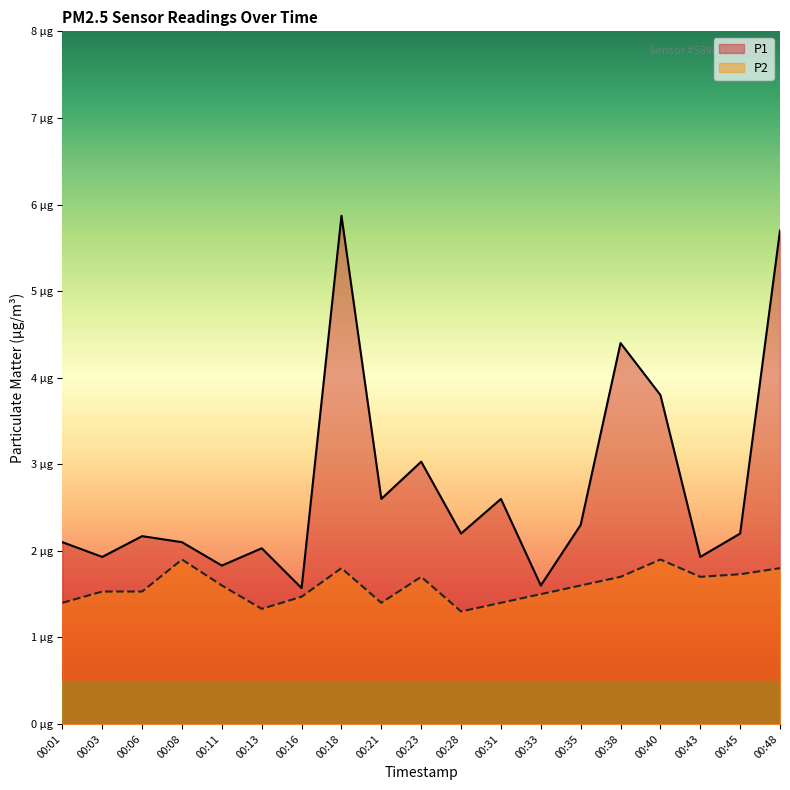

Which series has the largest total across all categories?

P1